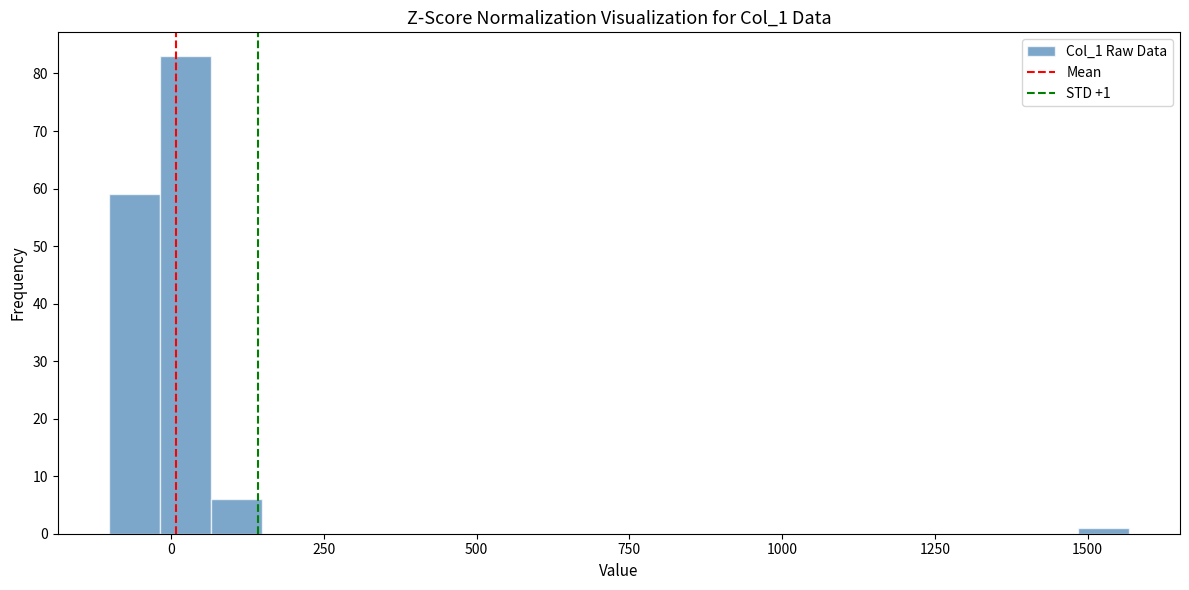

Read against the x-axis, roughly where is the centre of the tallest bar?

0